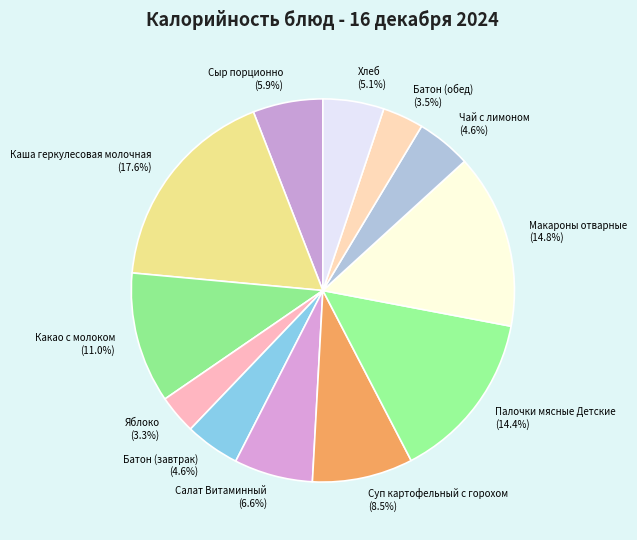

What is the largest slice in the pie chart?

Каша геркулесовая молочная